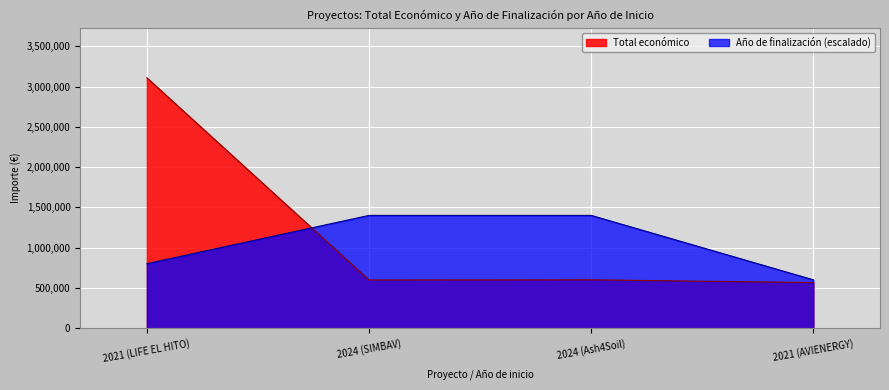

At how many categories does at least one series exceed 736999?

3